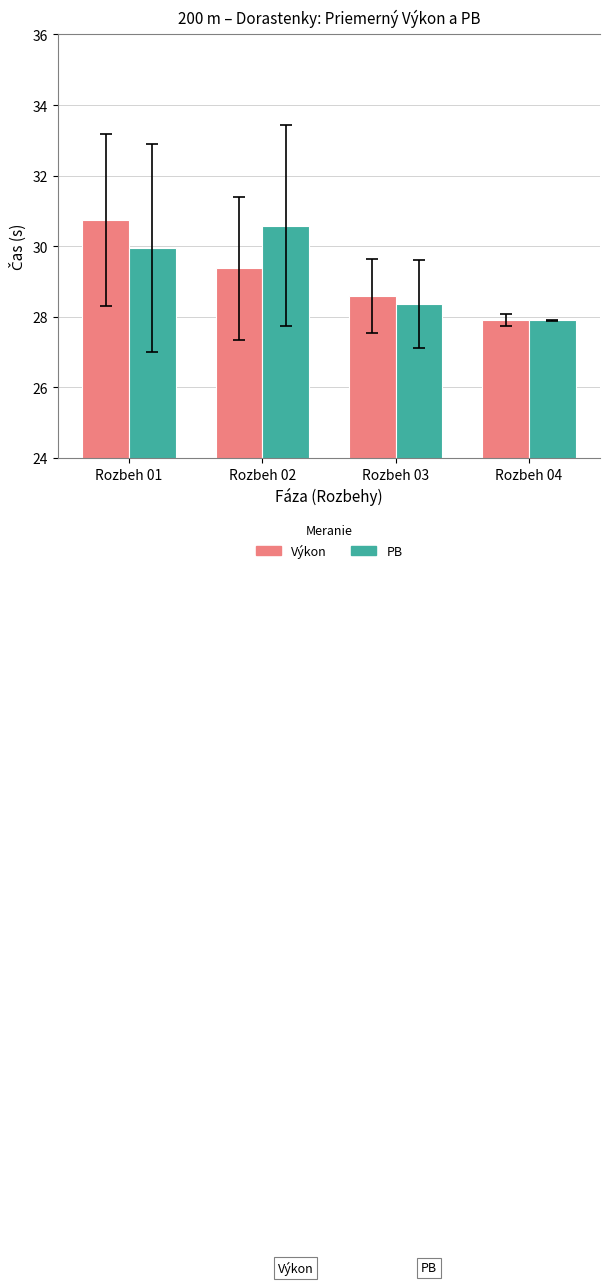

Which category has the lowest value in the PB series?

Rozbeh 04